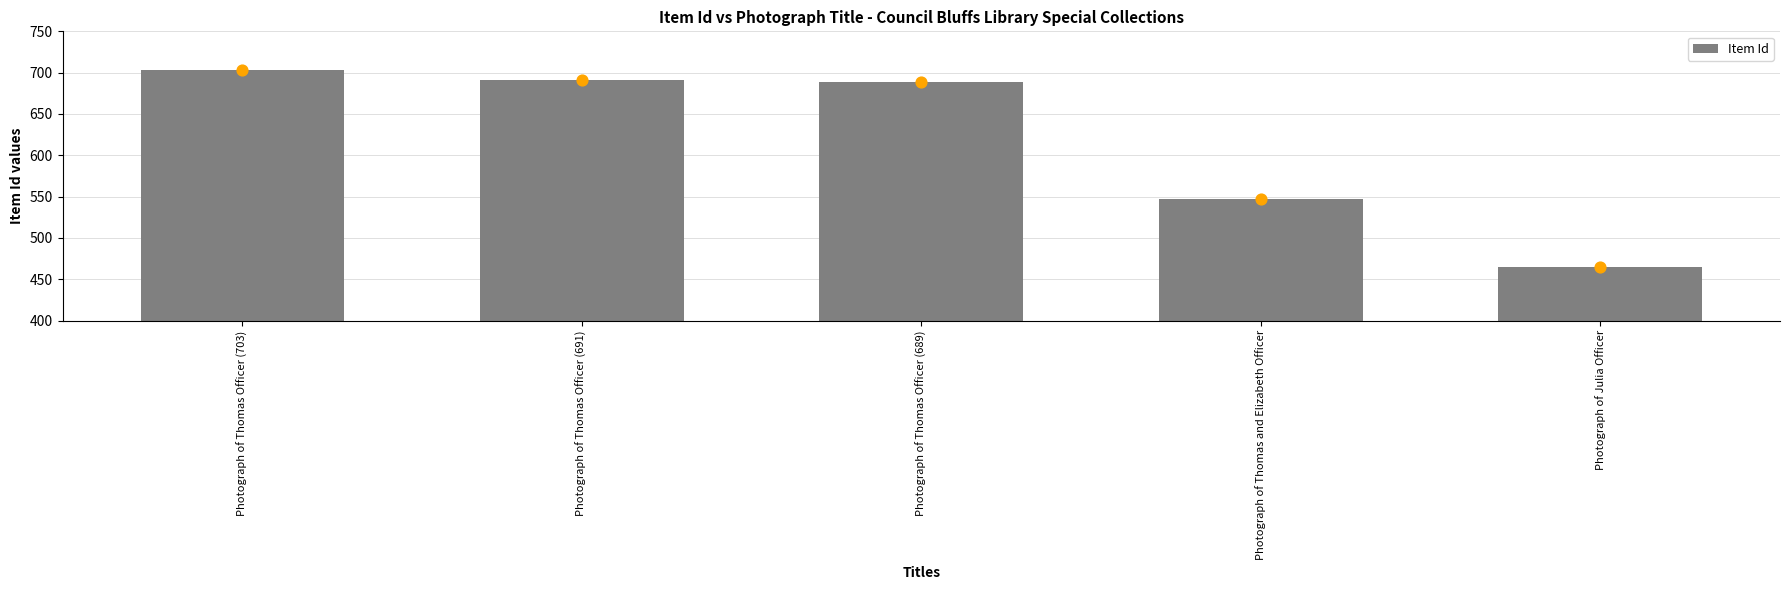

Approximately how many times larger is the value at Photograph of Julia Officer compared to Photograph of Thomas Officer (691)?

0.7